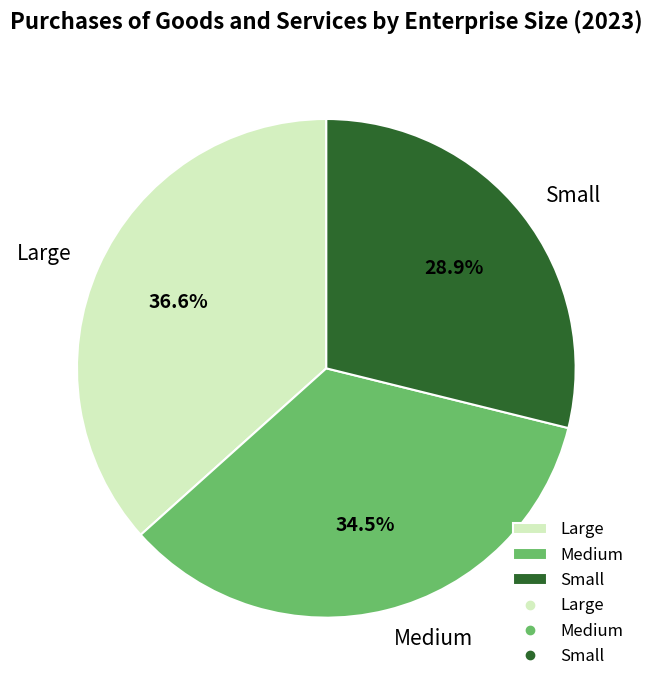

Is it true that Medium is 44% of the pie?

False